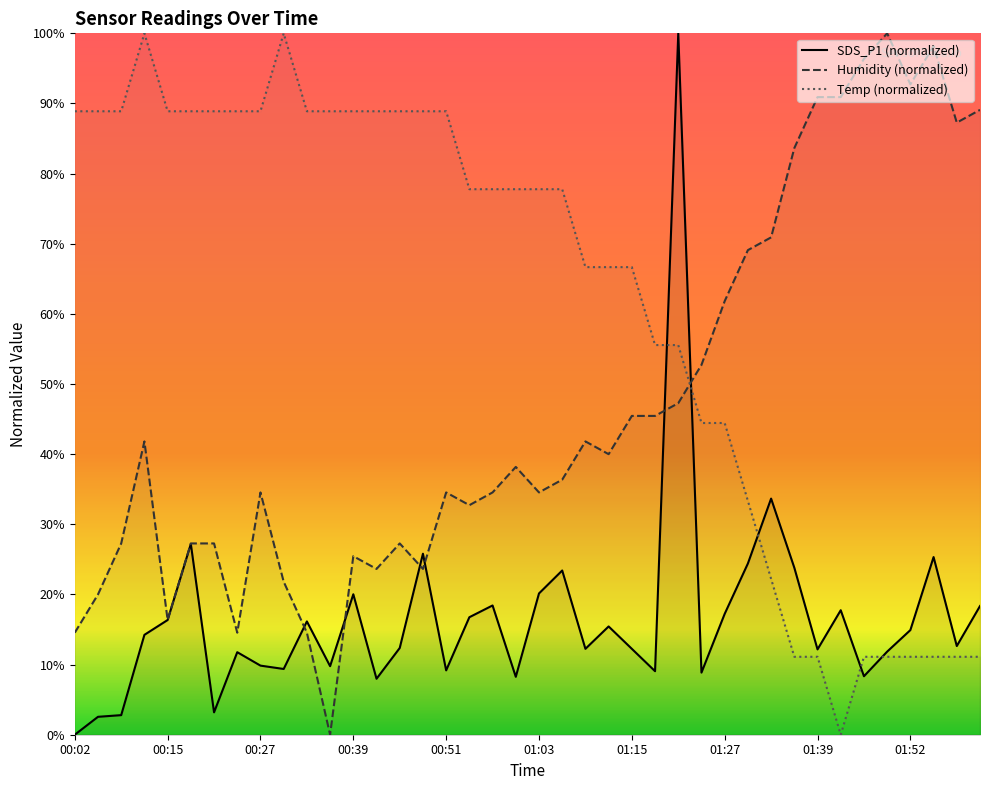

Which series has the widest spread of values?

SDS_P1